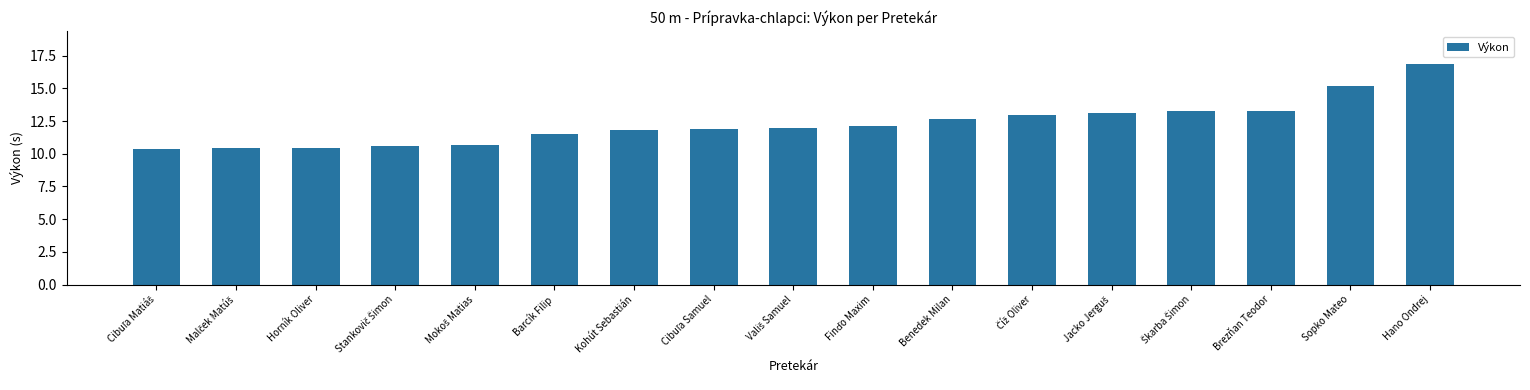

What is the ratio of the value at Hano Ondrej to the value at Horník Oliver?

1.6